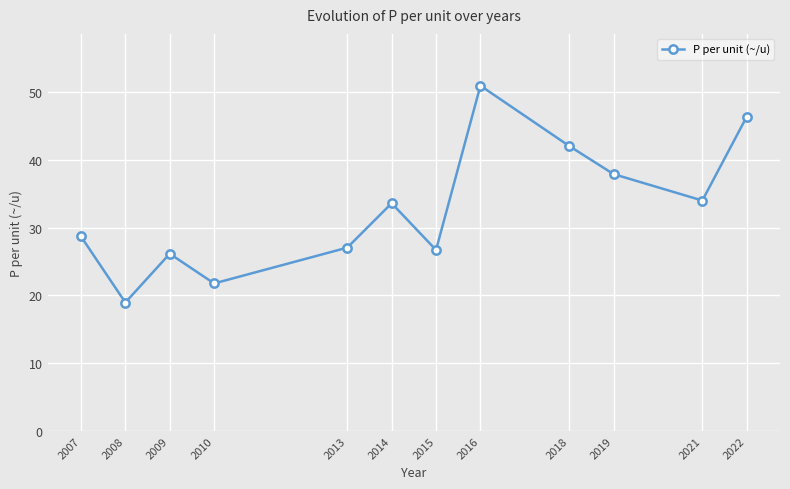

What is the difference between the maximum and minimum values?

32.0